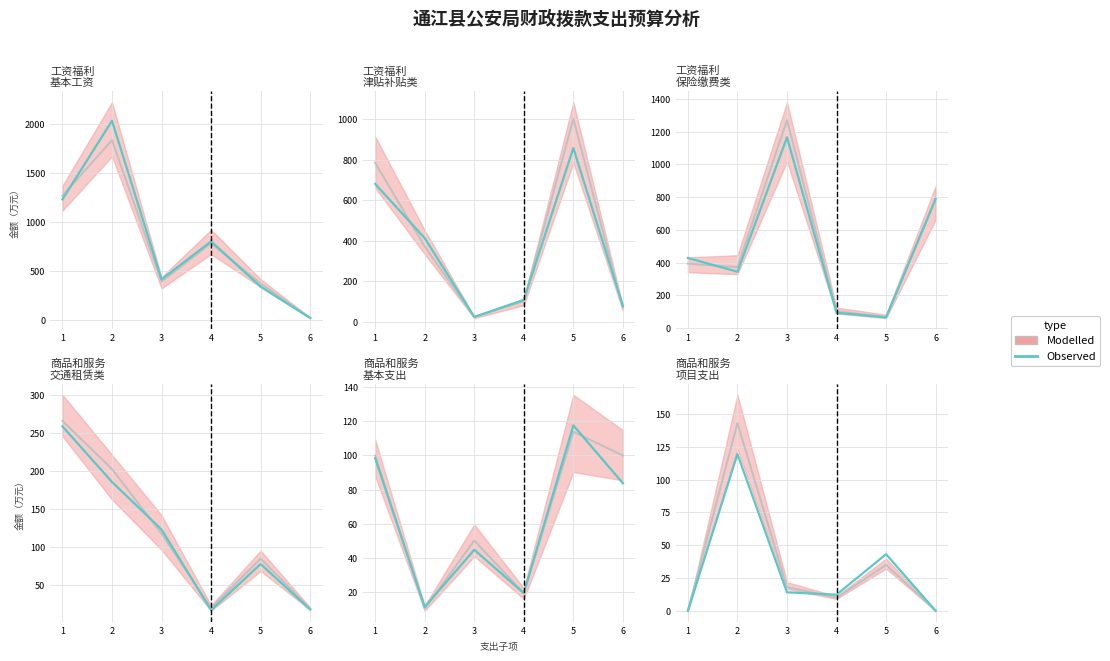

How many data points in Modelled are less than 18?

3